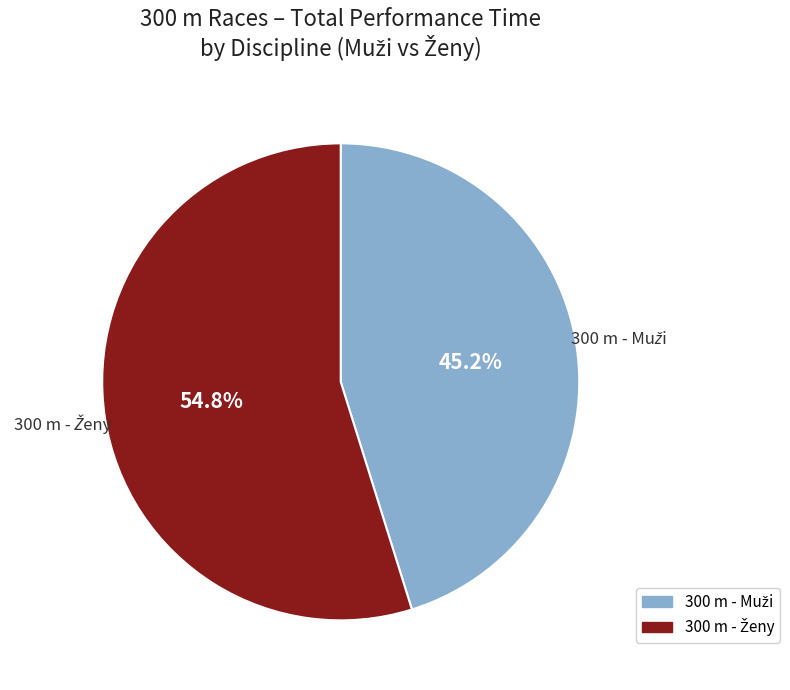

Is there a majority slice in this chart?

Yes